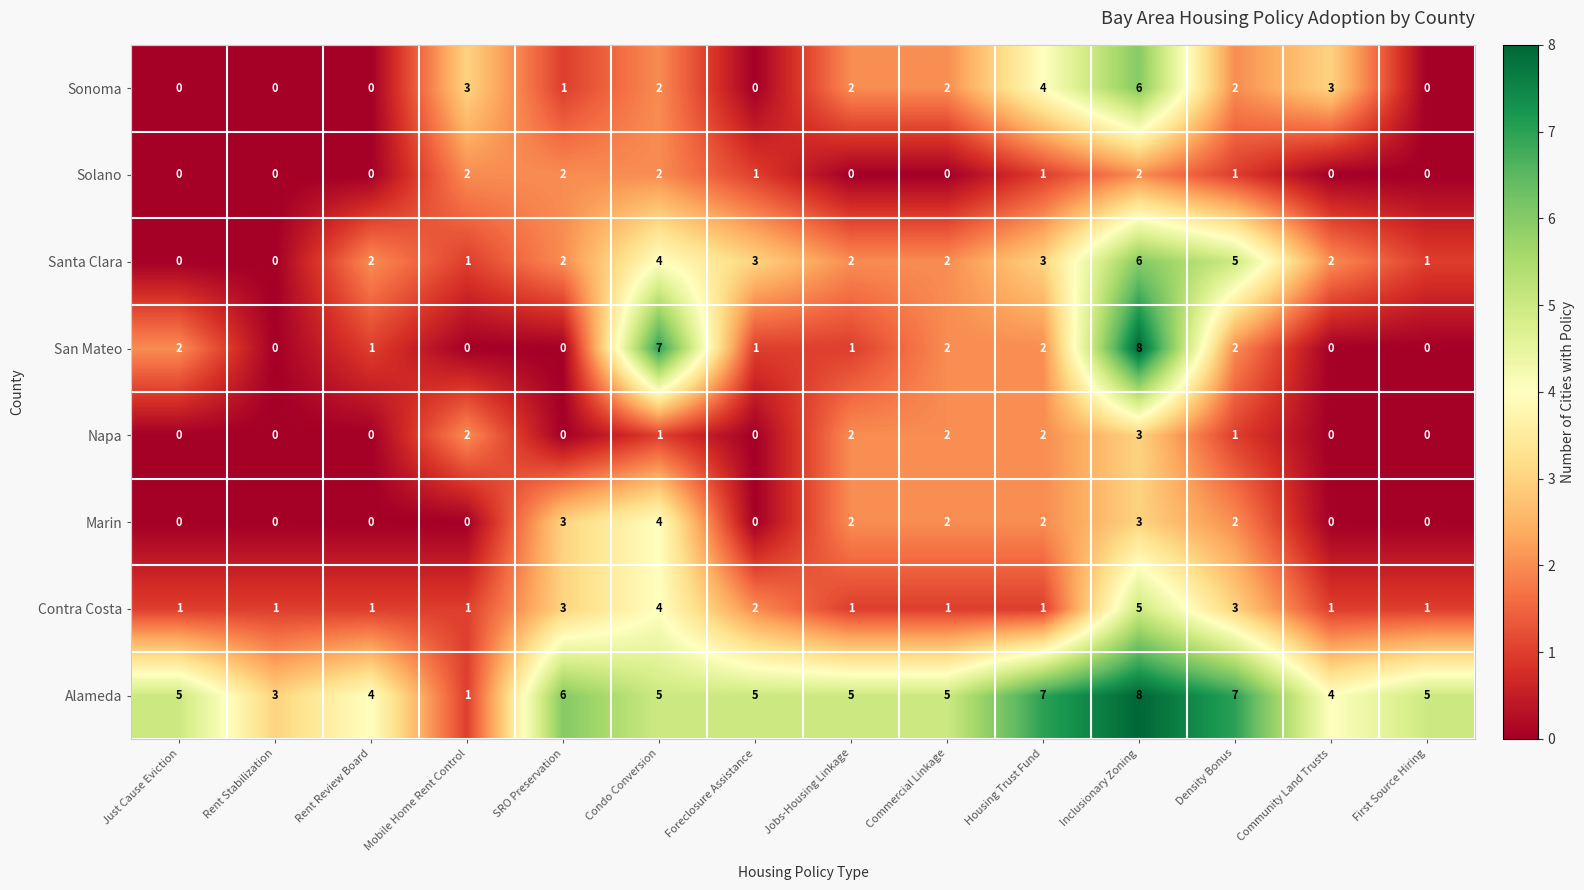

Which series has the widest spread of values?

San Mateo